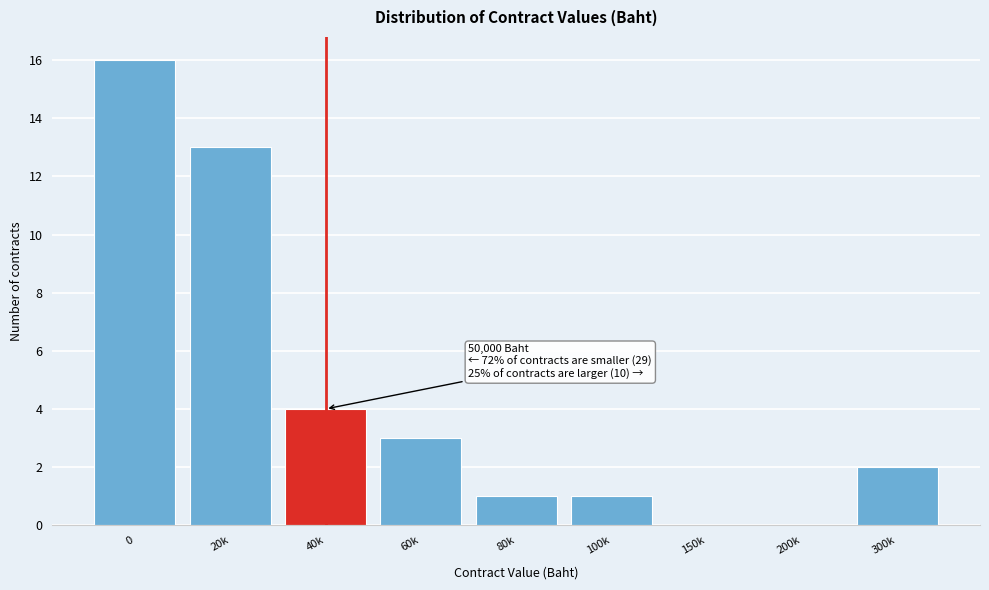

Reading right to left, extract all data points from this chart.

300k=2	200k=0	150k=0	100k=1	80k=1	60k=3	40k=4	20k=13	0=16